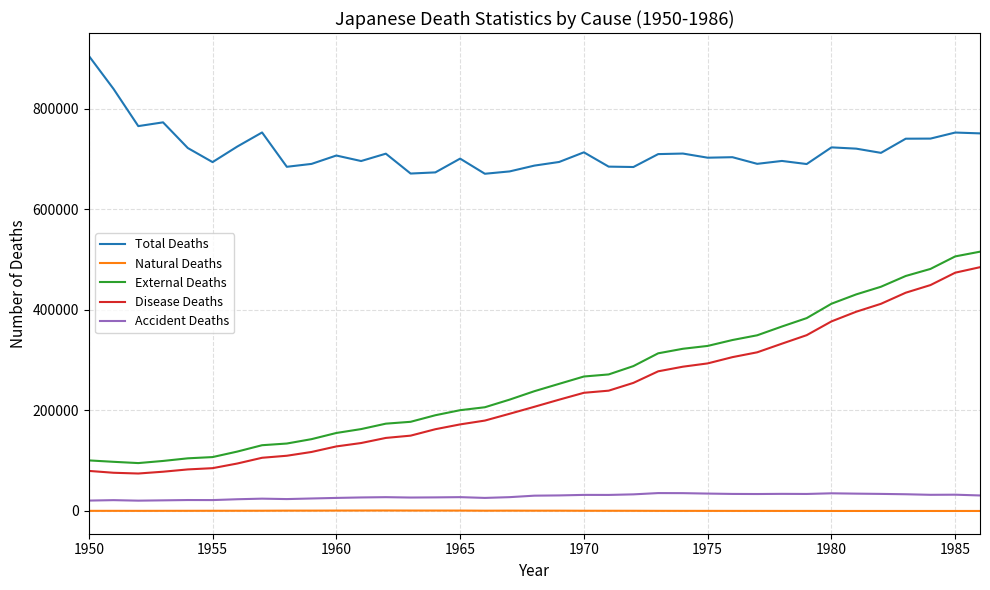

True or false: Total Deaths and Disease Deaths intersect in this chart.

False